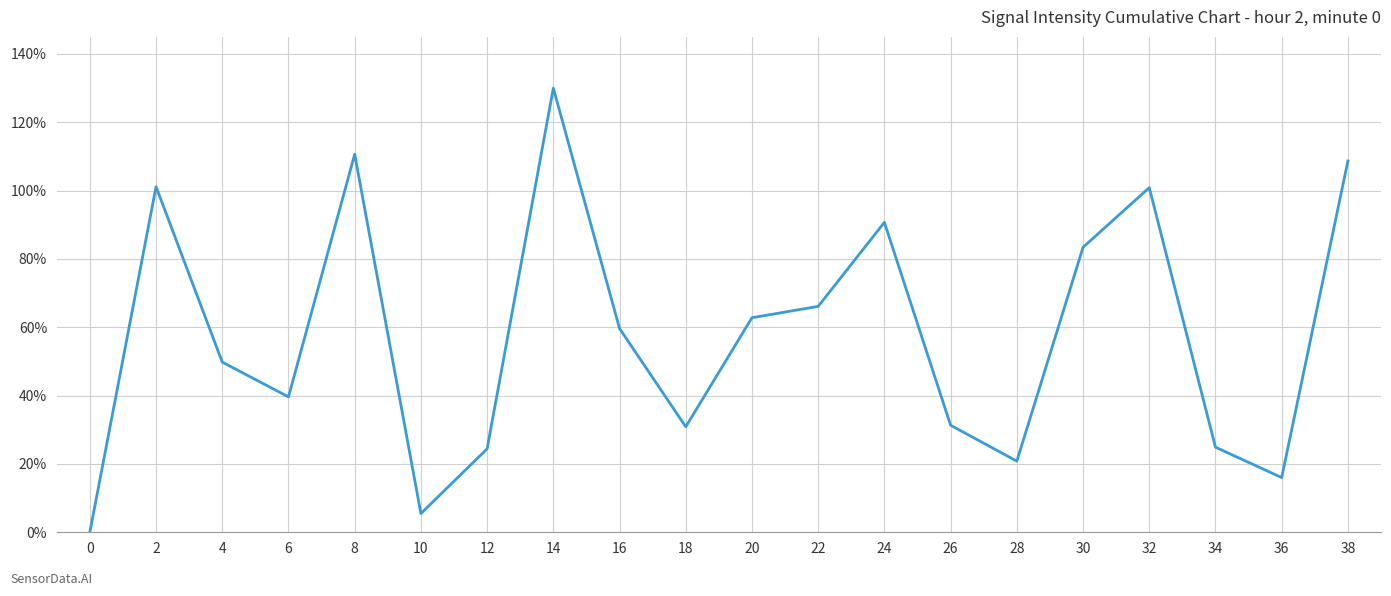

What is the sum of the values at 34 and 8?

135.6